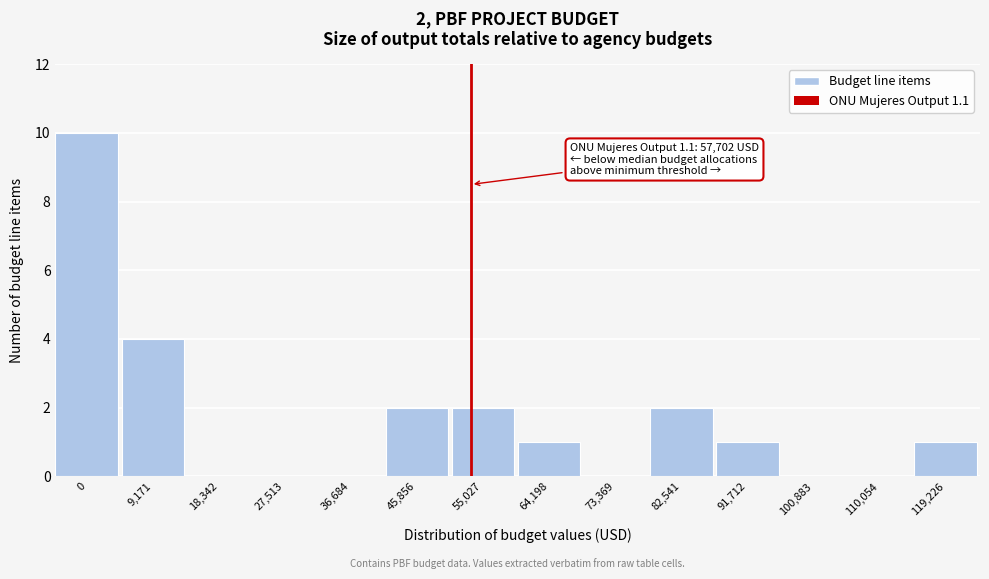

Reading left to right, what are all the values shown in this chart?

0=10	9,171=4	18,342=0	27,513=0	36,684=0	45,856=2	55,027=2	64,198=1	73,369=0	82,541=2	91,712=1	100,883=0	110,054=0	119,226=1